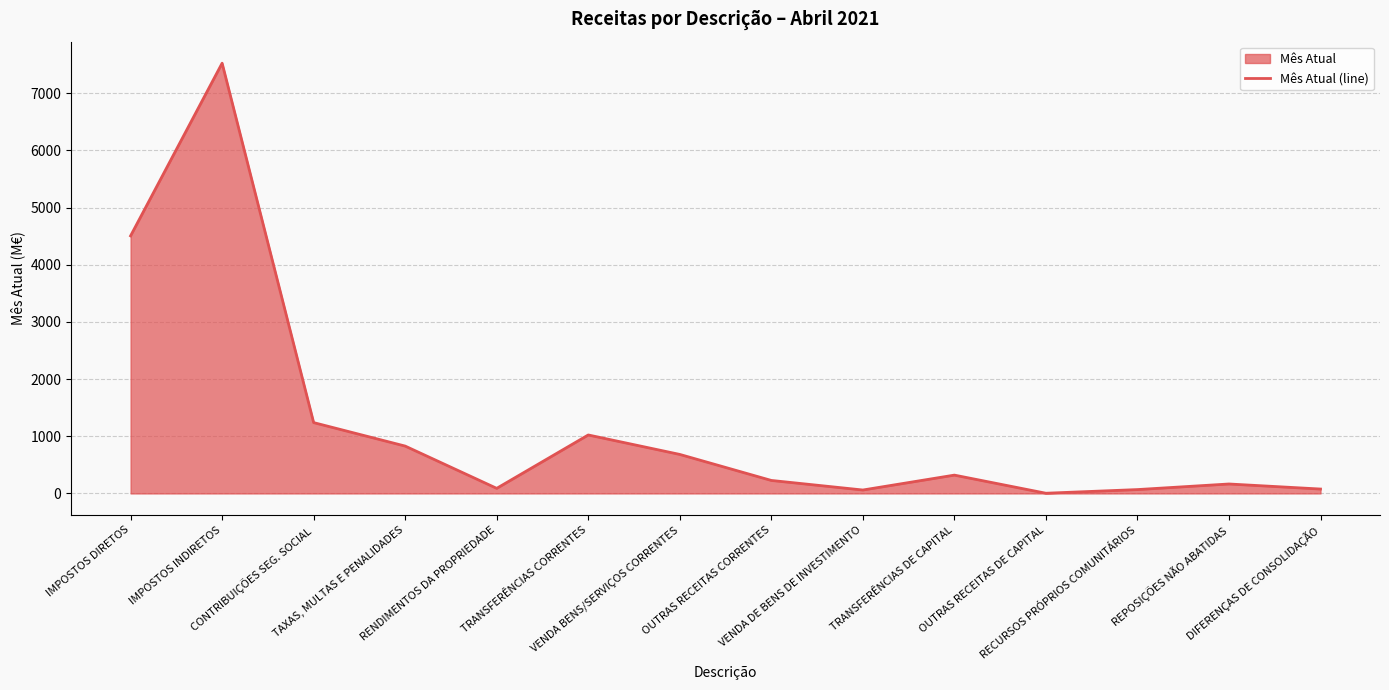

How many lines are shown in the chart?

1